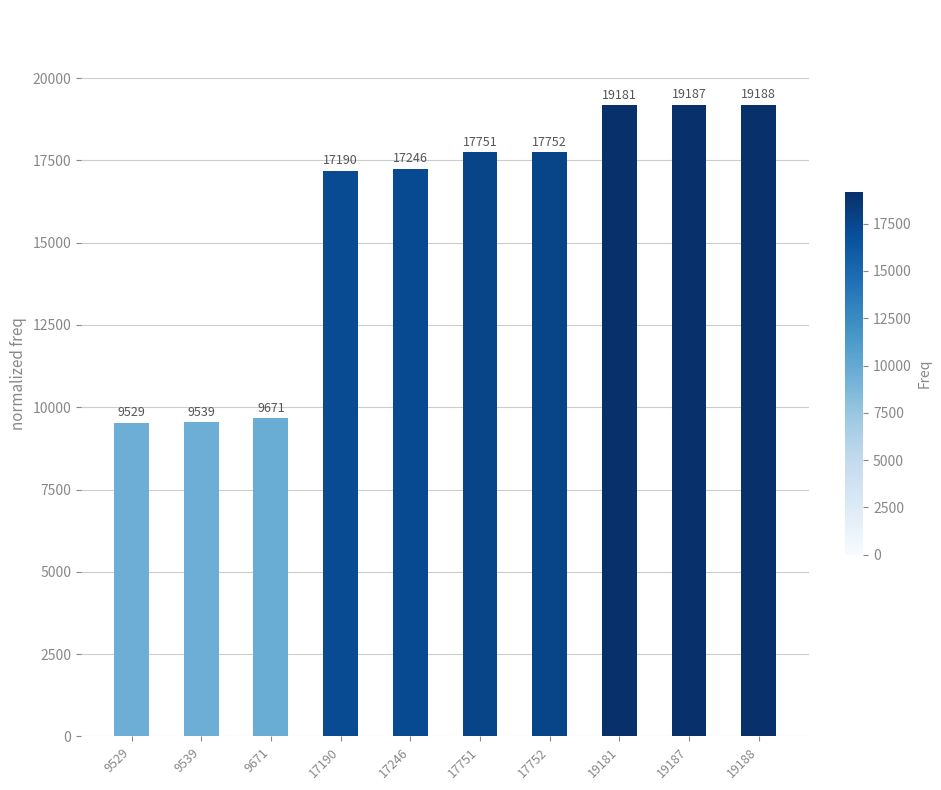

List the labels in order of value, smallest first.

9529, 9539, 9671, 17190, 17246, 17751, 17752, 19181, 19187, 19188